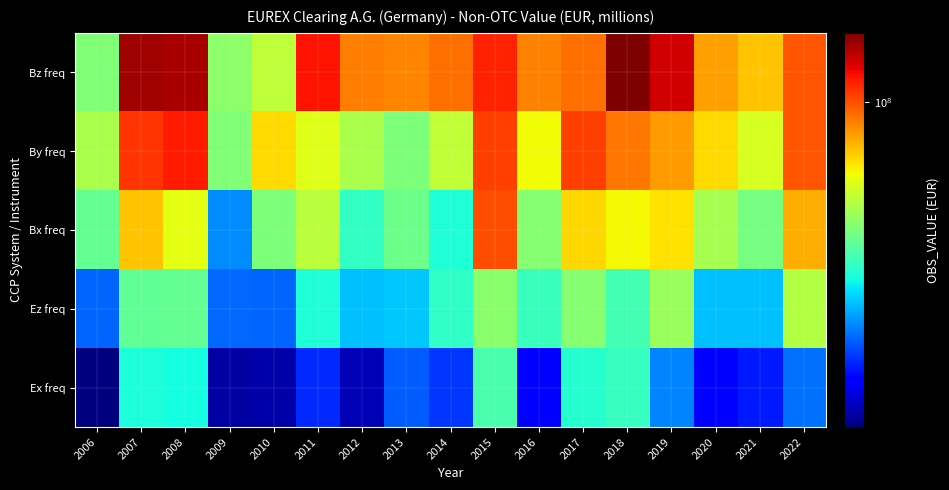

At which category does the chart reach its minimum across all series?

2006